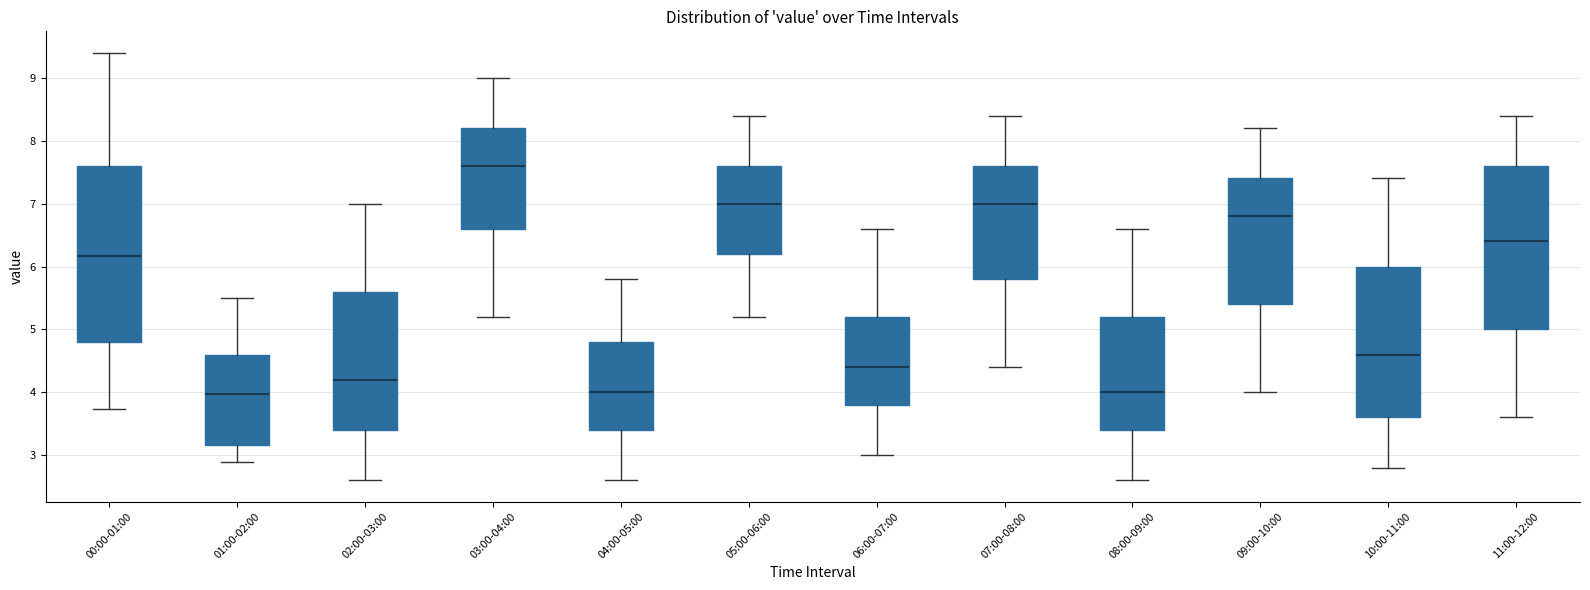

Reading left to right, read every box against the y-axis: the position of its median line, the range the box covers, and the ends of its whiskers. The values are not printed on the chart, so give them approximately, as read against the axis.

00:00-01:00: median 6.2, box 4.8 to 7.6, whiskers 3.7 to 9.4
01:00-02:00: median 4.0, box 3.2 to 4.6, whiskers 2.9 to 5.5
02:00-03:00: median 4.2, box 3.4 to 5.6, whiskers 2.6 to 7.0
03:00-04:00: median 7.6, box 6.6 to 8.2, whiskers 5.2 to 9.0
04:00-05:00: median 4.0, box 3.4 to 4.8, whiskers 2.6 to 5.8
05:00-06:00: median 7.0, box 6.2 to 7.6, whiskers 5.2 to 8.4
06:00-07:00: median 4.4, box 3.8 to 5.2, whiskers 3.0 to 6.6
07:00-08:00: median 7.0, box 5.8 to 7.6, whiskers 4.4 to 8.4
08:00-09:00: median 4.0, box 3.4 to 5.2, whiskers 2.6 to 6.6
09:00-10:00: median 6.8, box 5.4 to 7.4, whiskers 4.0 to 8.2
10:00-11:00: median 4.6, box 3.6 to 6.0, whiskers 2.8 to 7.4
11:00-12:00: median 6.4, box 5.0 to 7.6, whiskers 3.6 to 8.4